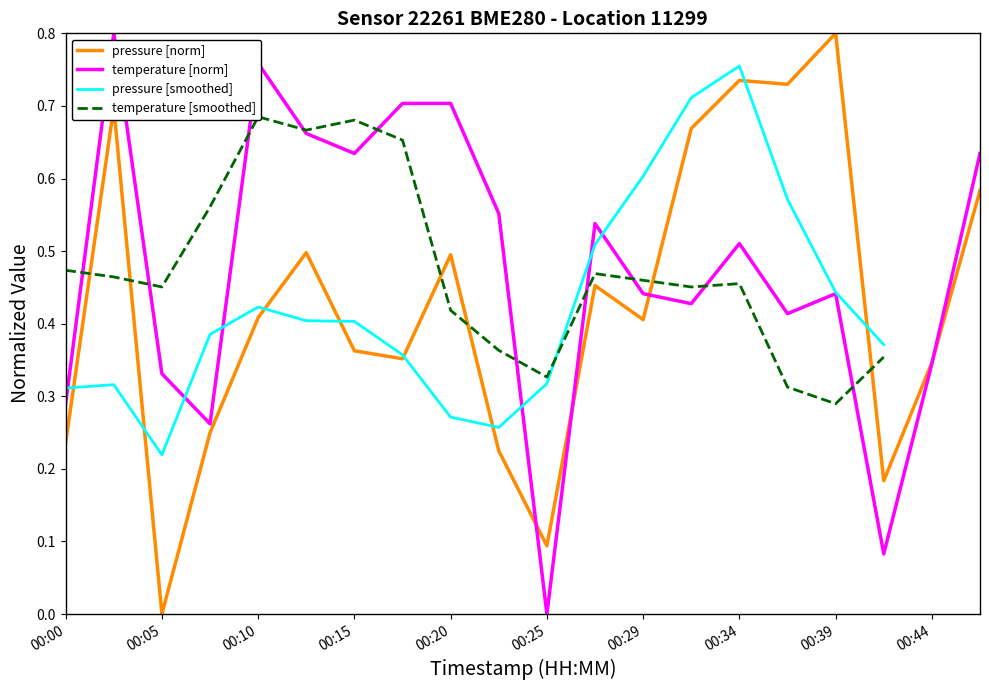

What is the difference between the second highest and second lowest values in the temperature series?

0.7